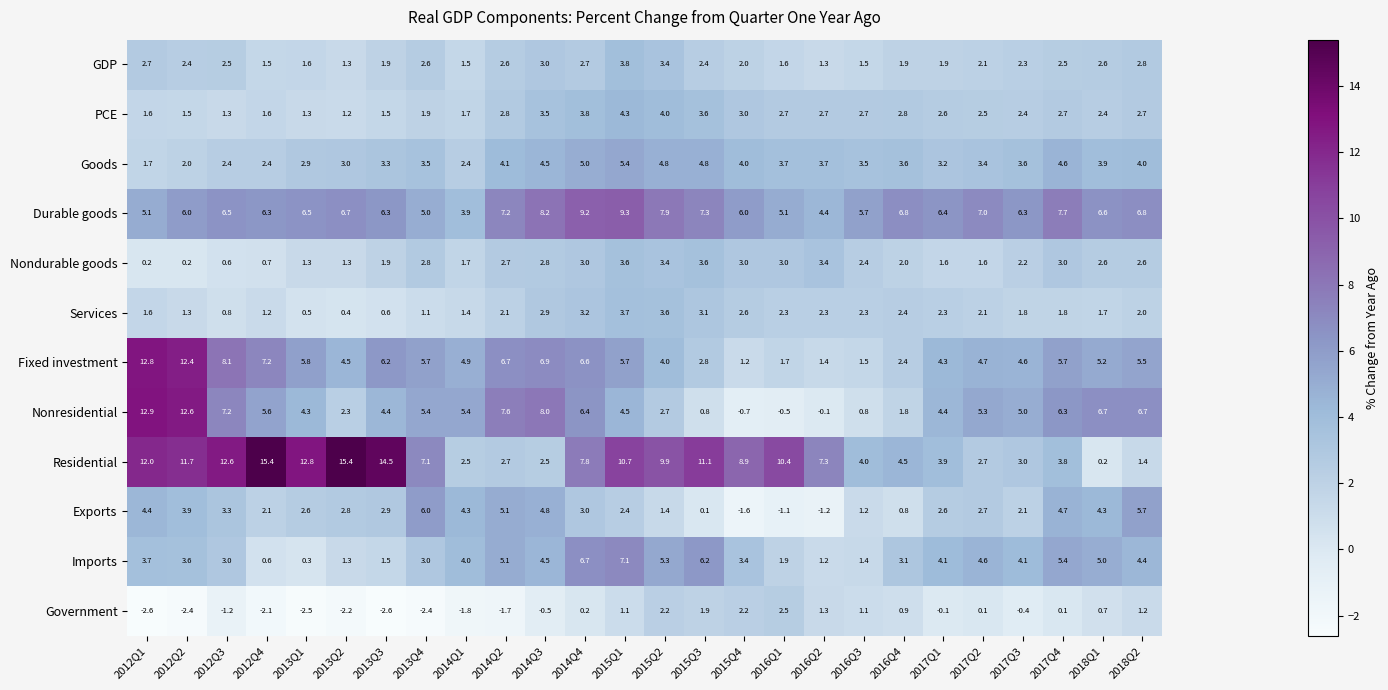

Which series has the largest range (max minus min)?

Residential